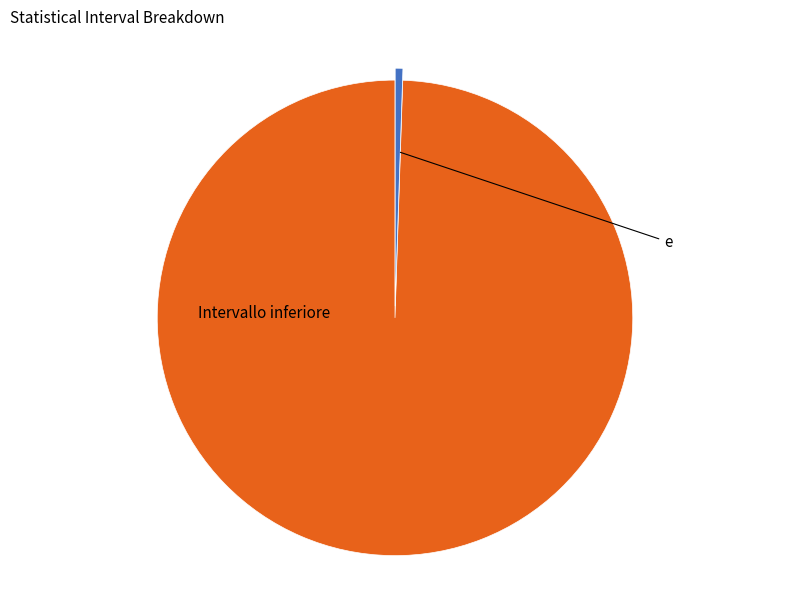

Is there any slice that represents more than half of the pie?

Yes